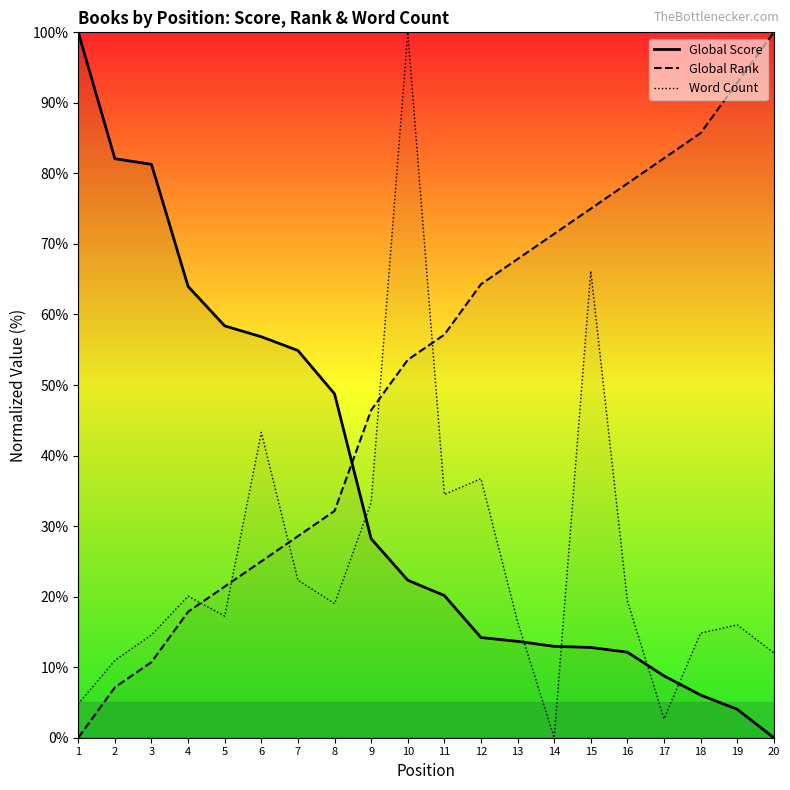

Which series ends up on top after the final intersection of Global Rank and Word Count?

Global Rank